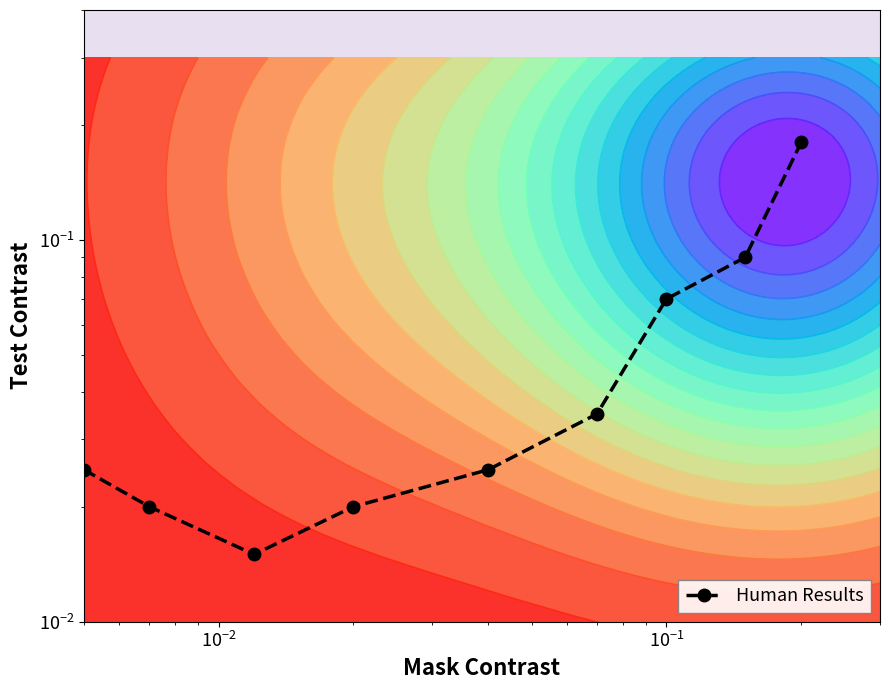

Reading right to left, list all the values displayed in this chart.

0.2	0.1	0.1	0.0	0.0	0.0	0.0	0.0	0.0